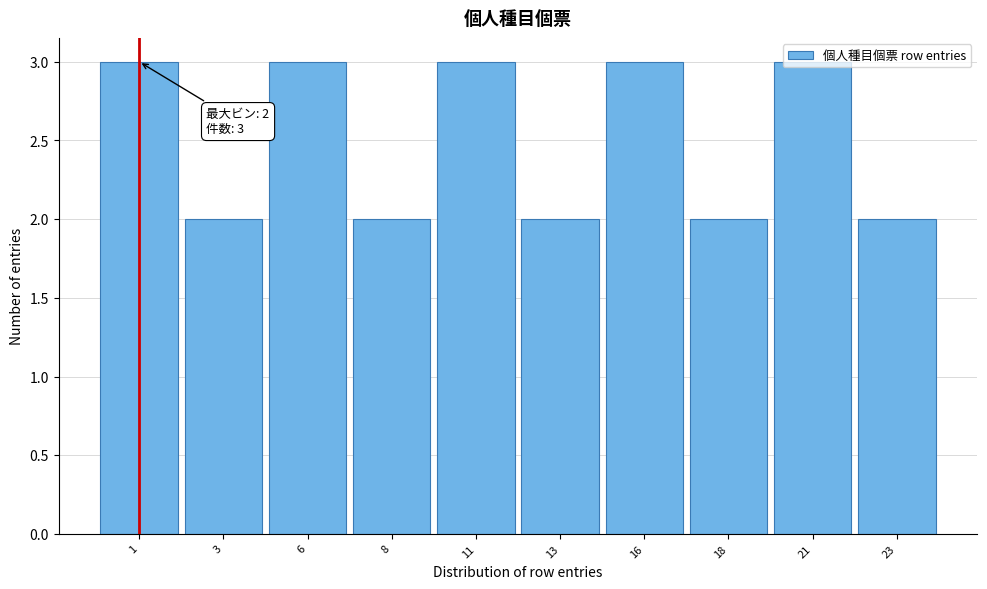

The chart shows a value of 2 at 3. True or false?

True